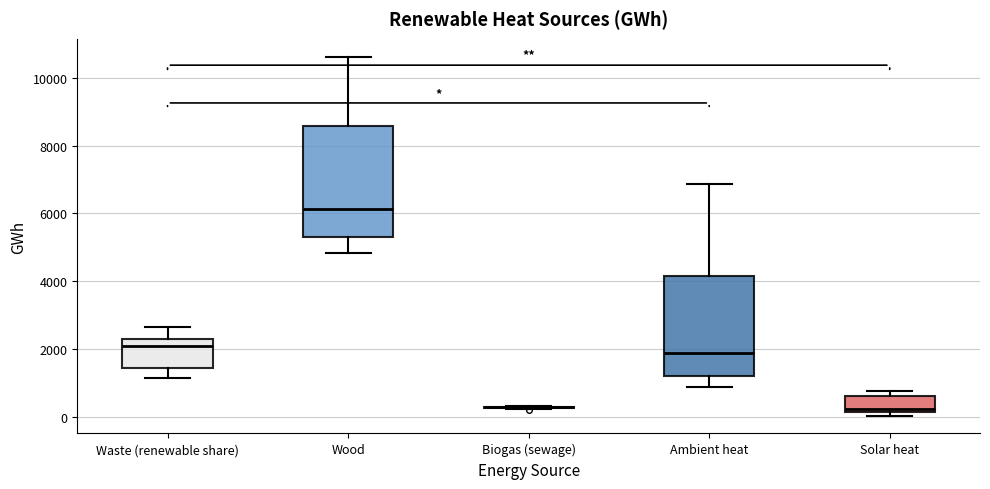

Where does the lower whisker of the box for Waste (renewable share) end on the y-axis? The values are not printed on the chart, so give them approximately, as read against the axis.

1200